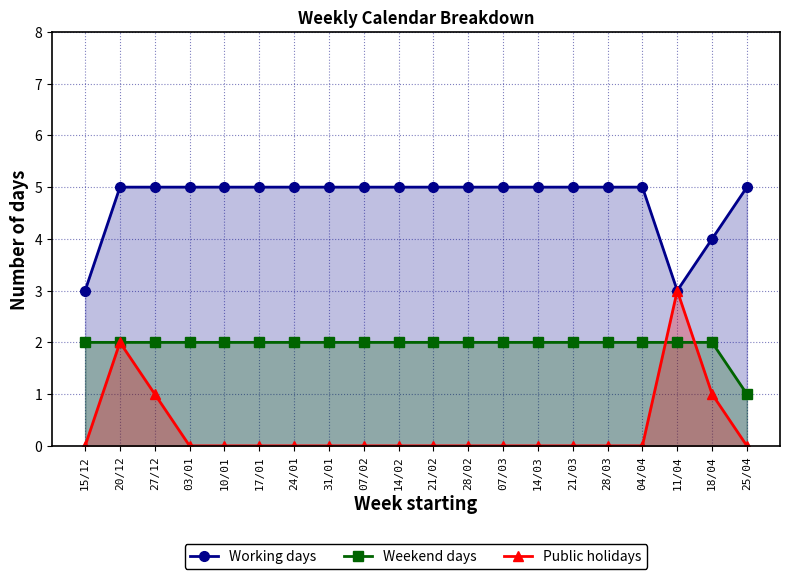

True or false: Public holidays has more than 2 points higher than both neighbors.

False